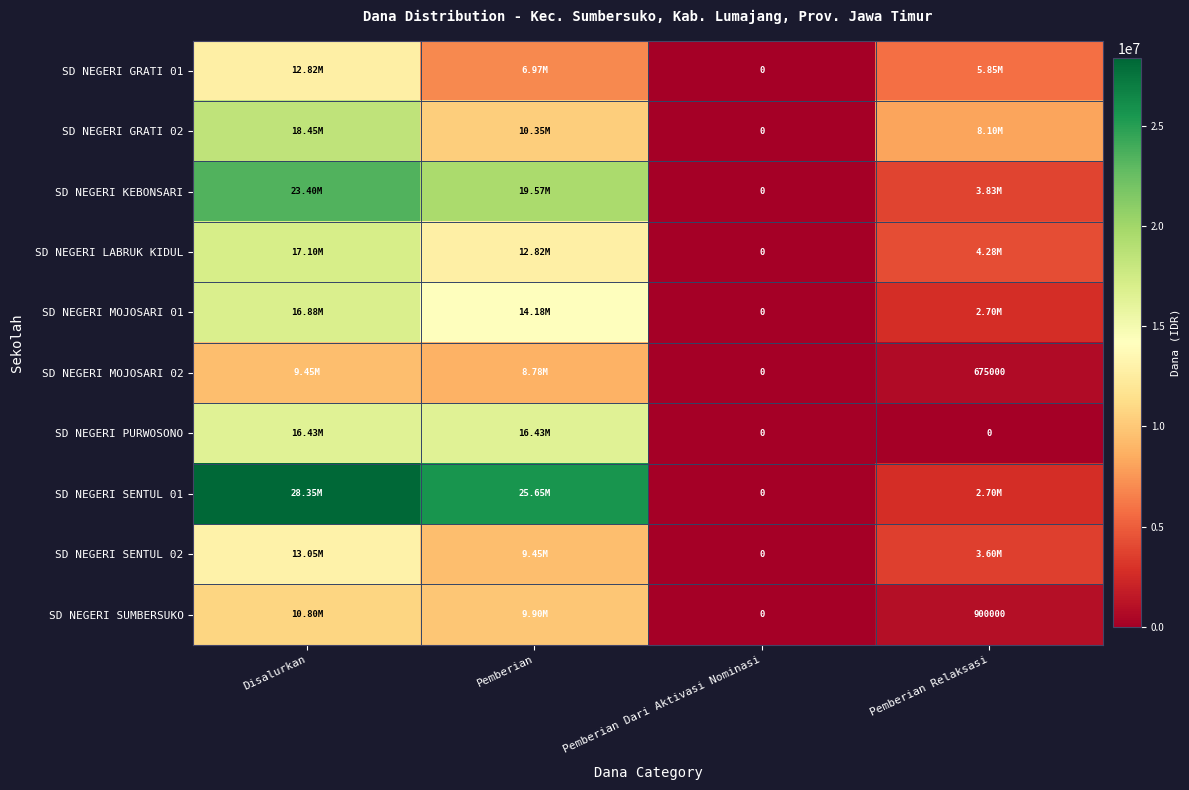

Is the value of SD NEGERI LABRUK KIDUL at Pemberian Dari Aktivasi Nominasi greater than the value of SD NEGERI GRATI 01 at Disalurkan?

No